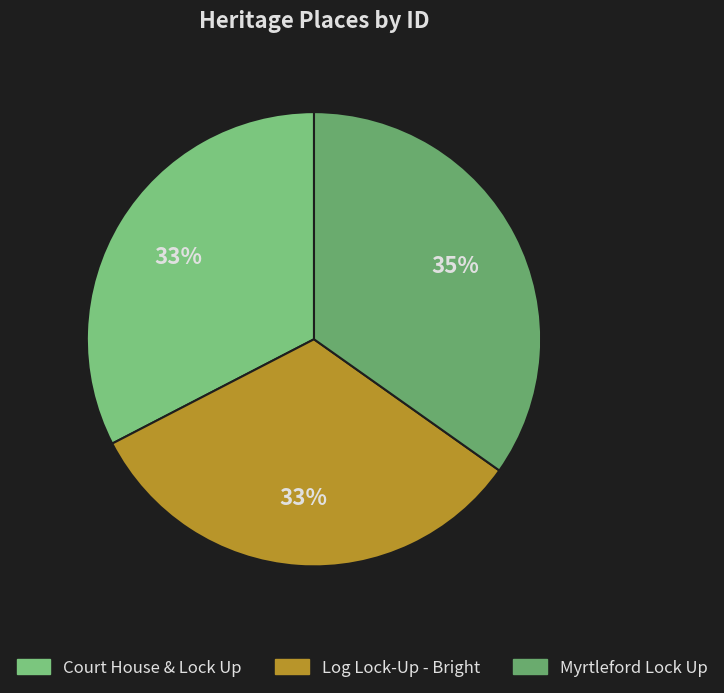

How many segments does this pie chart have?

3